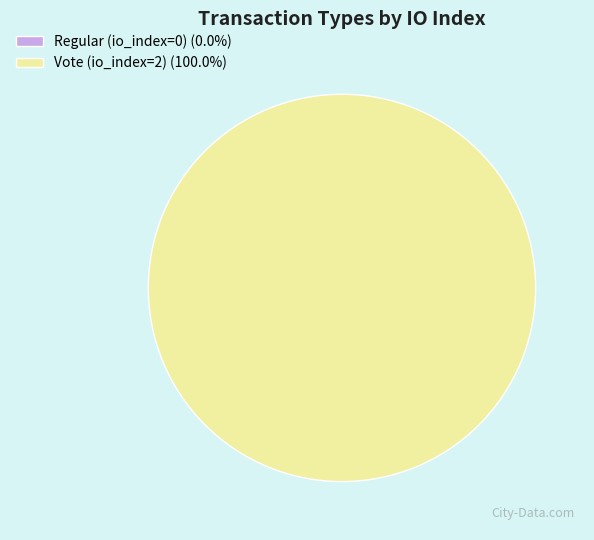

How many segments does this pie chart have?

2